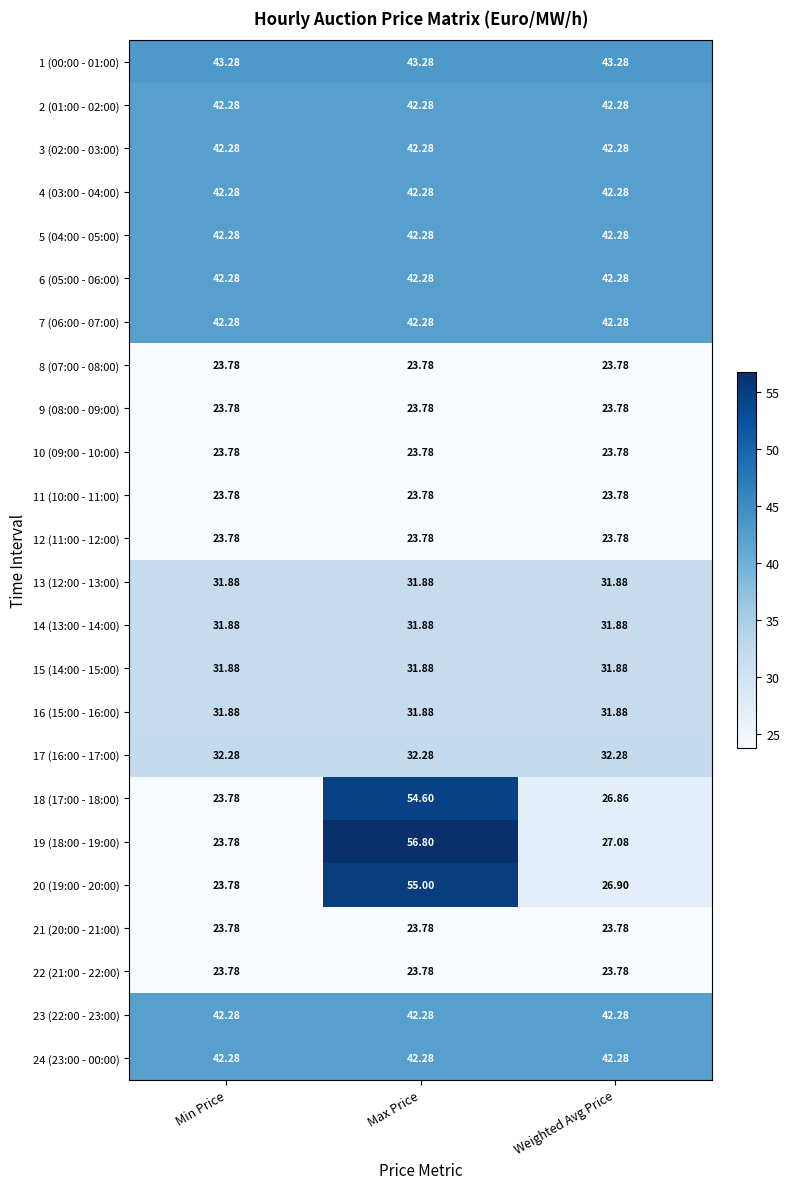

At which category is the sum across all series the highest?

Max Price